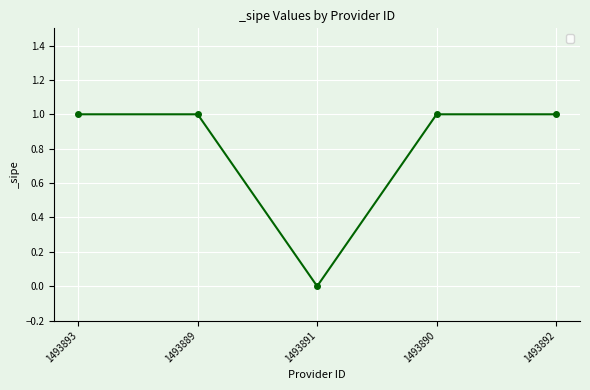

What is the label of the 1st point from the left?

1493893